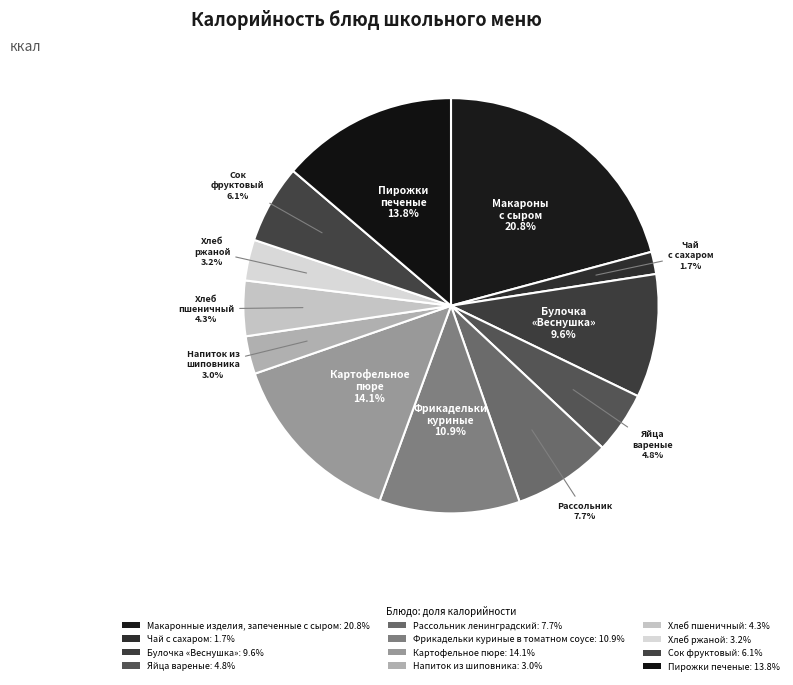

Count the number of slices in the pie.

12